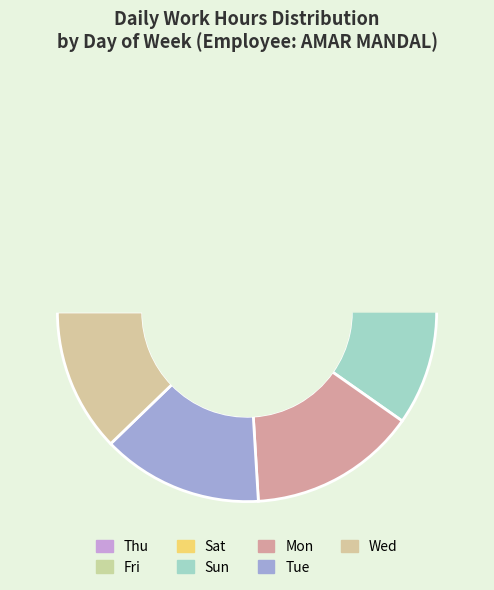

Is Sun the majority of the pie?

No